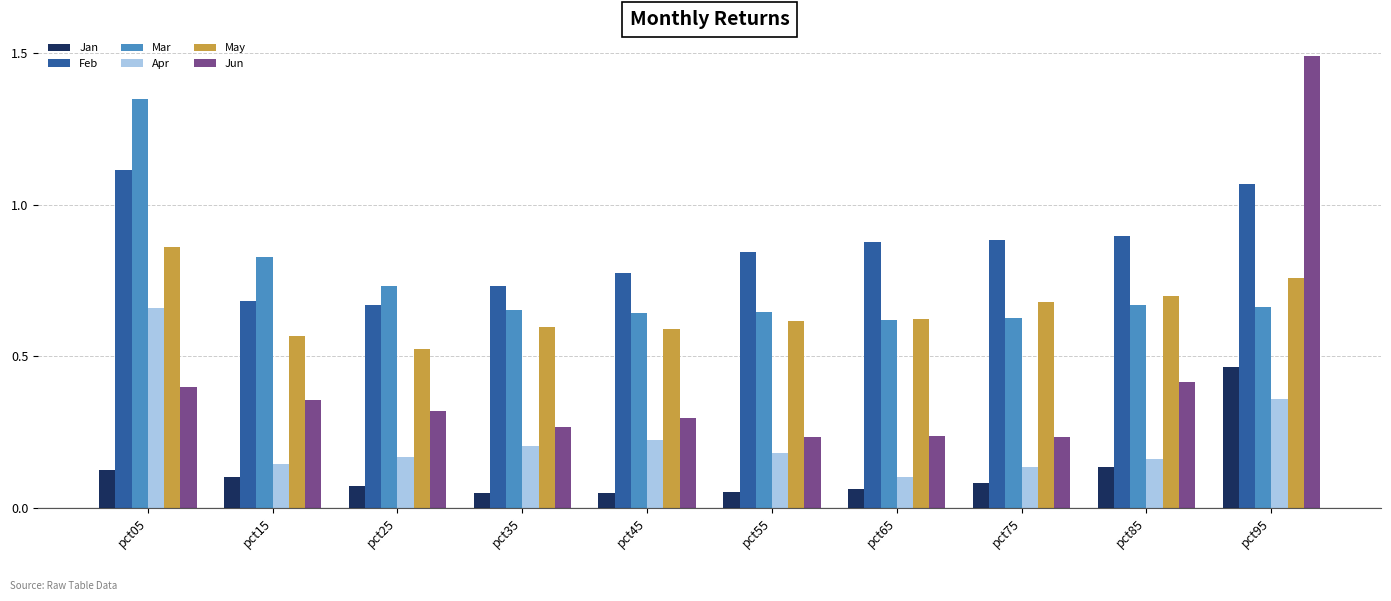

Between pct15 and pct95, which series saw the biggest shift?

Jun